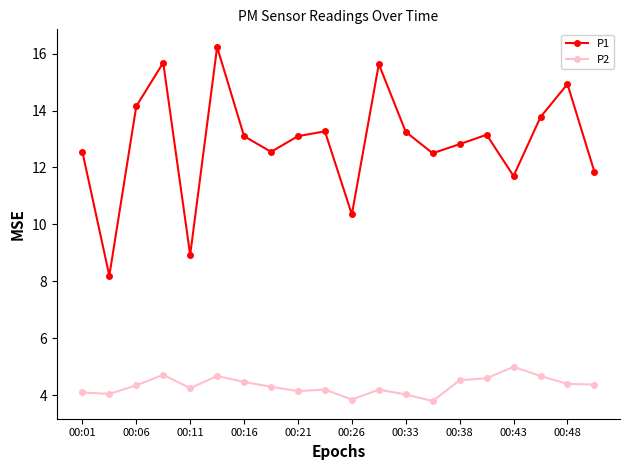

True or false: P2 has more than 0 points higher than both neighbors.

True